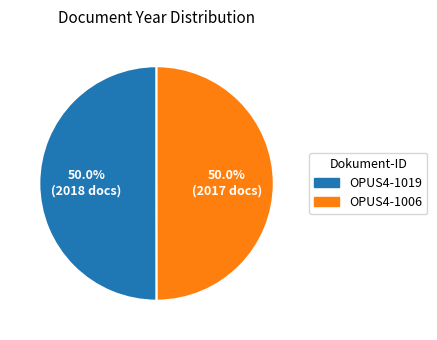

How many slices are in this pie chart?

2